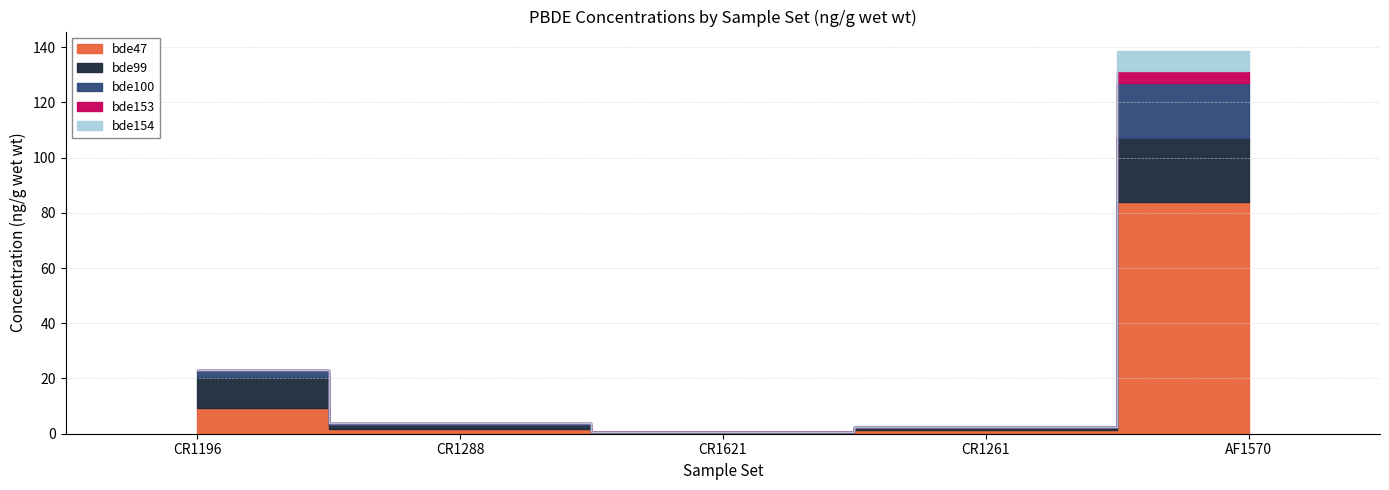

What is the maximum value shown in the chart?

84.0